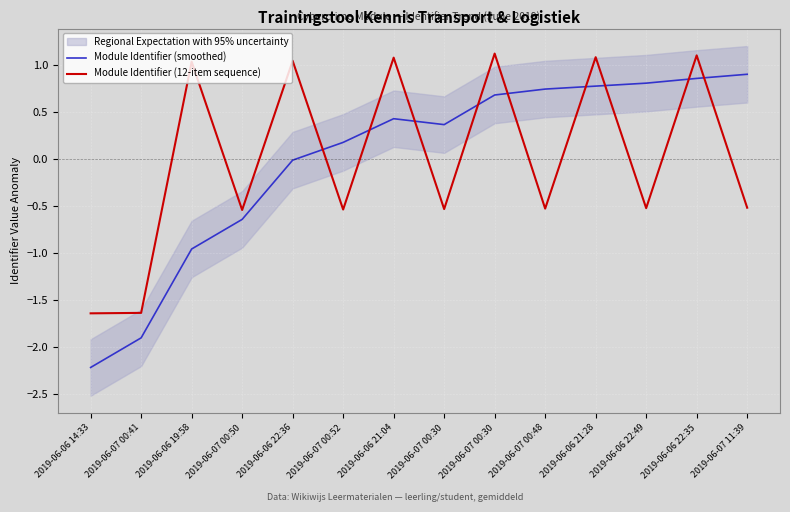

True or false: Module Identifier (smoothed) has a value of 0.7 at 2019-06-07 00:48.

True